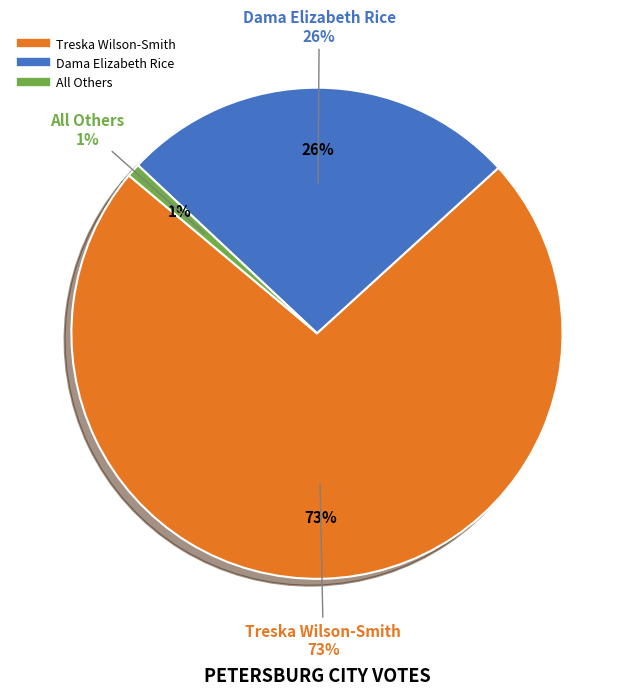

Is it true that All Others is 1% of the pie?

True